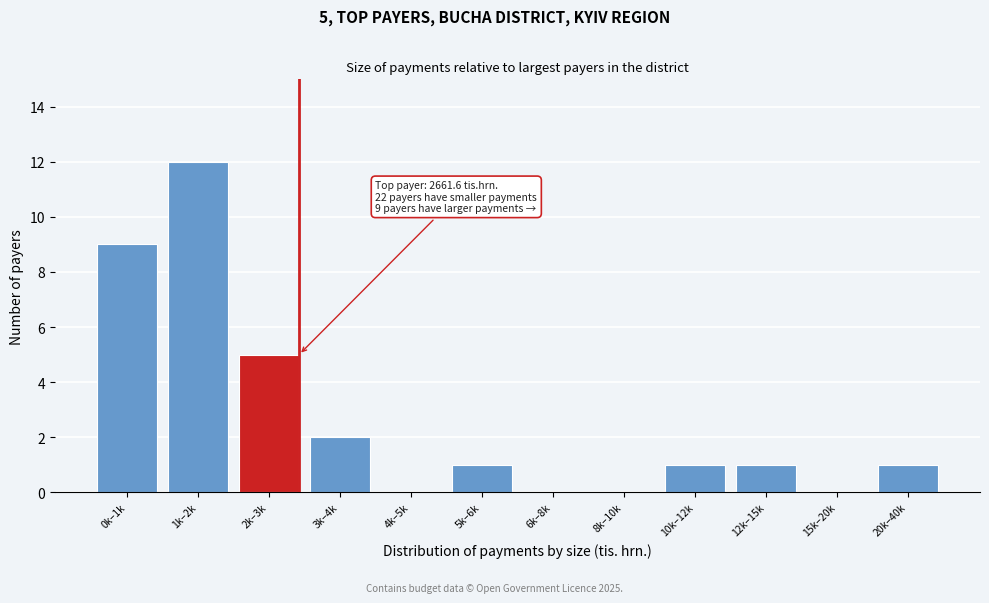

Reading left to right, transcribe all the data shown in this chart.

0k–1k=9	1k–2k=12	2k–3k=5	3k–4k=2	4k–5k=0	5k–6k=1	6k–8k=0	8k–10k=0	10k–12k=1	12k–15k=1	15k–20k=0	20k–40k=1